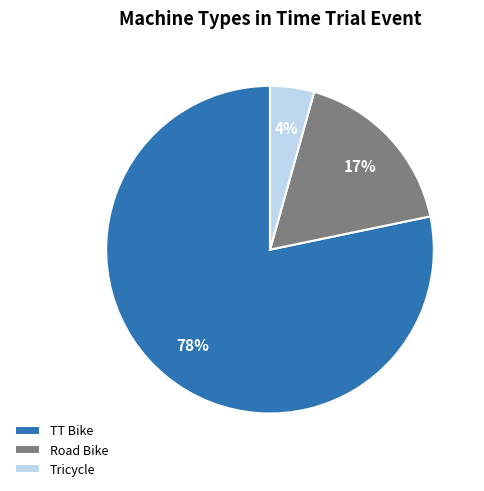

True or false: Road Bike accounts for 22% of the total.

False